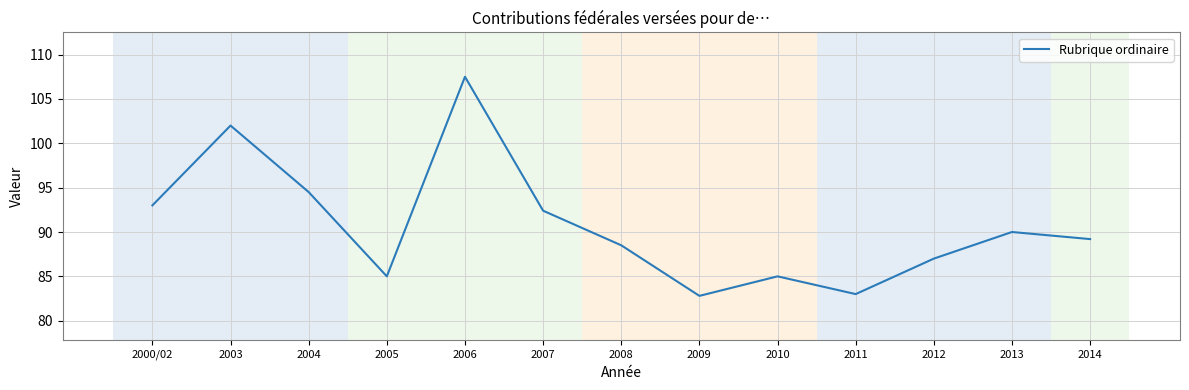

Between 2010 and 2007, which is larger?

2007